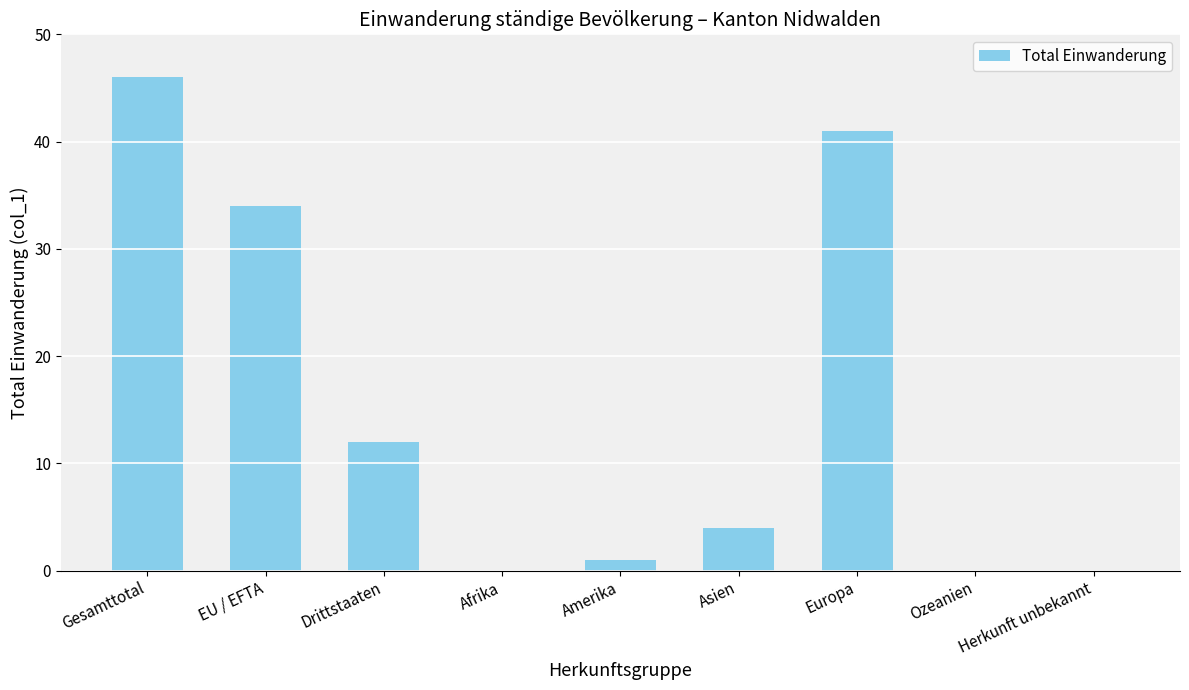

What is the change in value from EU / EFTA to Asien?

-30